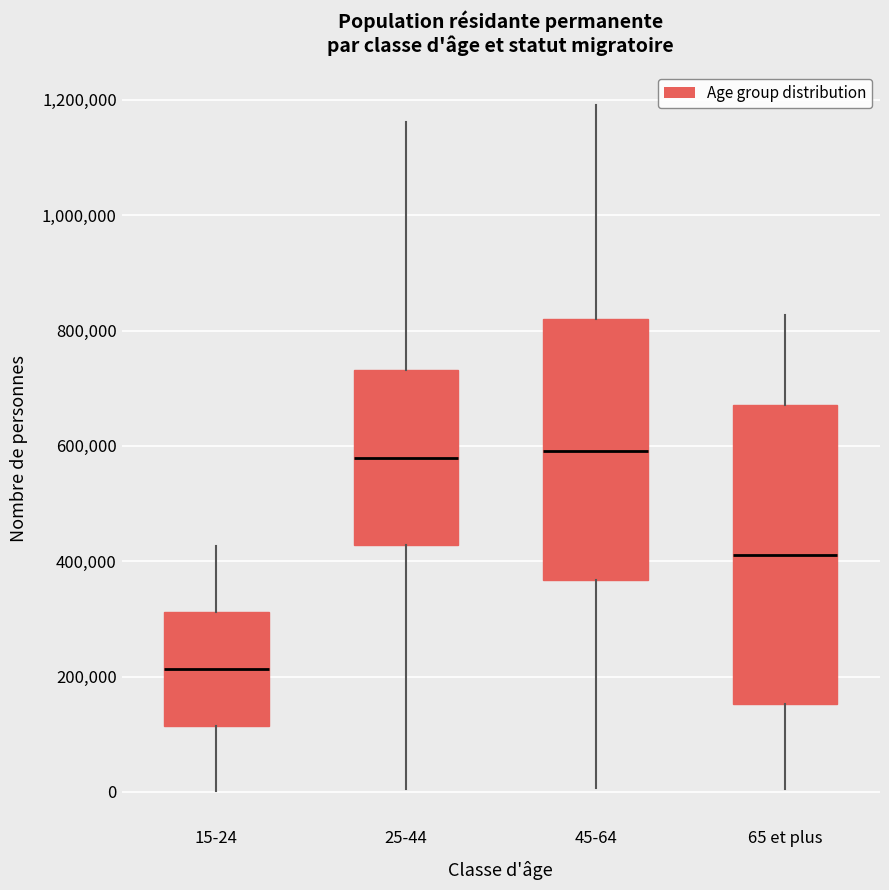

Reading left to right, read every box against the y-axis: the position of its median line, the range the box covers, and the ends of its whiskers. The values are not printed on the chart, so give them approximately, as read against the axis.

15-24: median 220000, box 120000 to 320000, whiskers 0 to 420000
25-44: median 580000, box 420000 to 740000, whiskers 0 to 1160000
45-64: median 600000, box 360000 to 820000, whiskers 0 to 1200000
65 et plus: median 420000, box 160000 to 680000, whiskers 0 to 820000